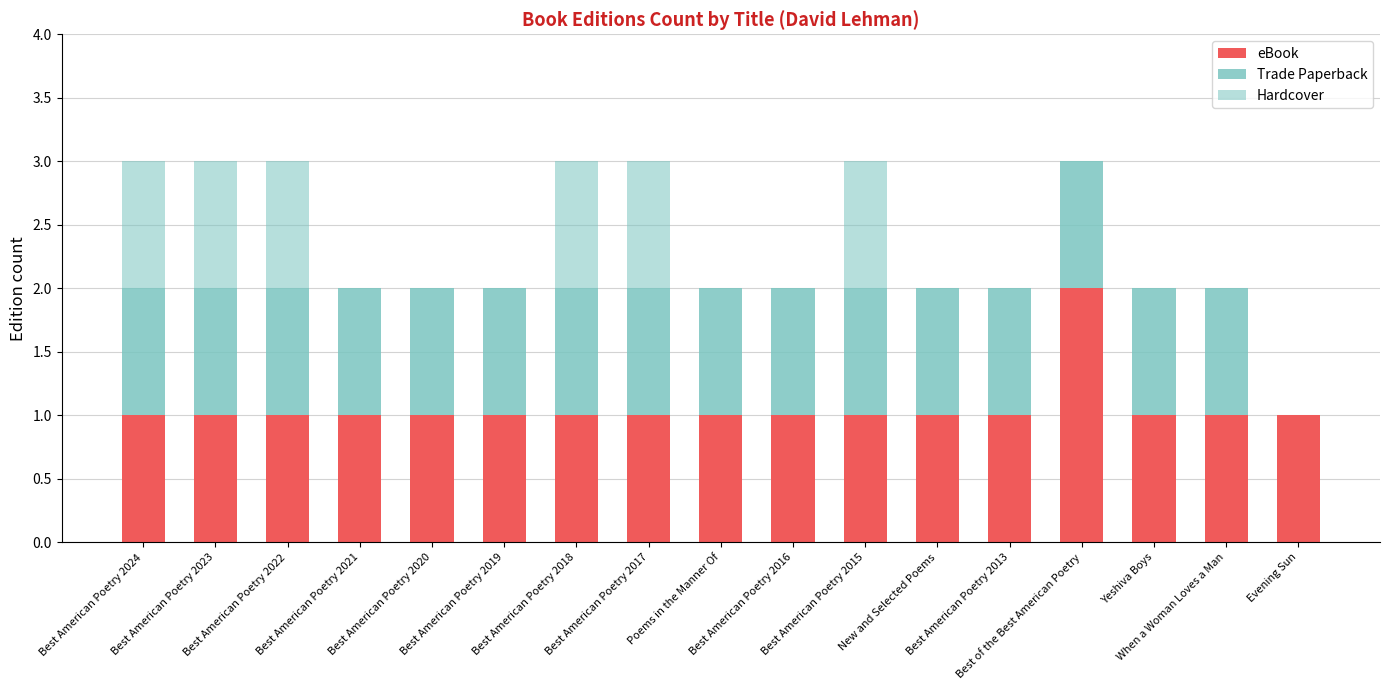

How many eBook values are between 1 and 2?

17